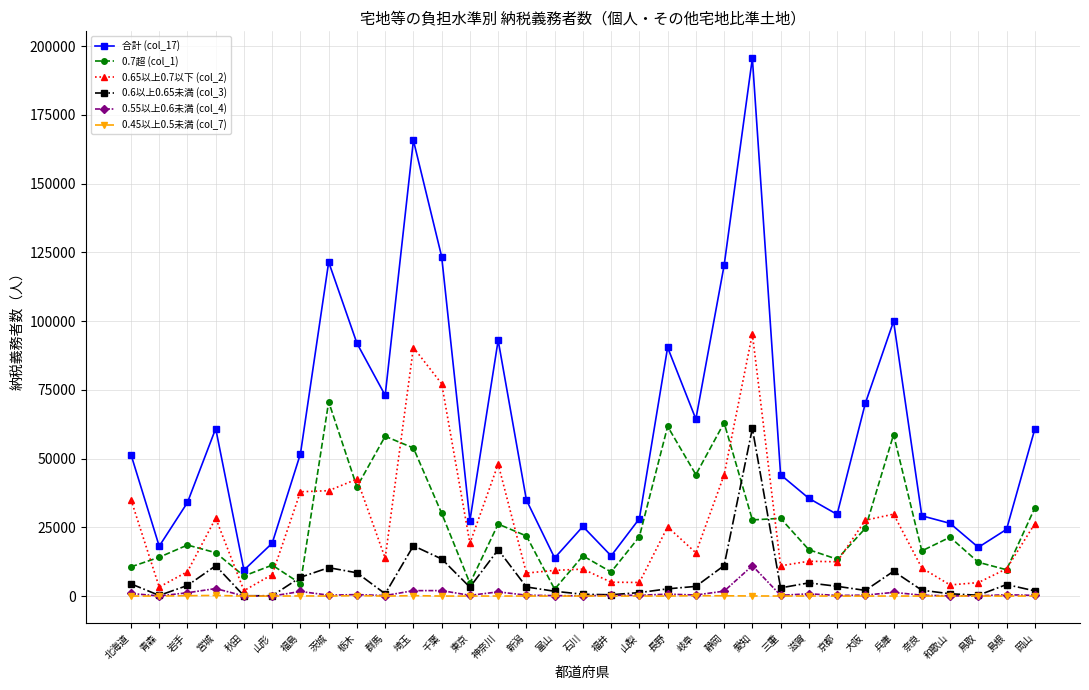

The value of 0.45以上0.5未満 (col_7) at 愛知 is 43. True or false?

True